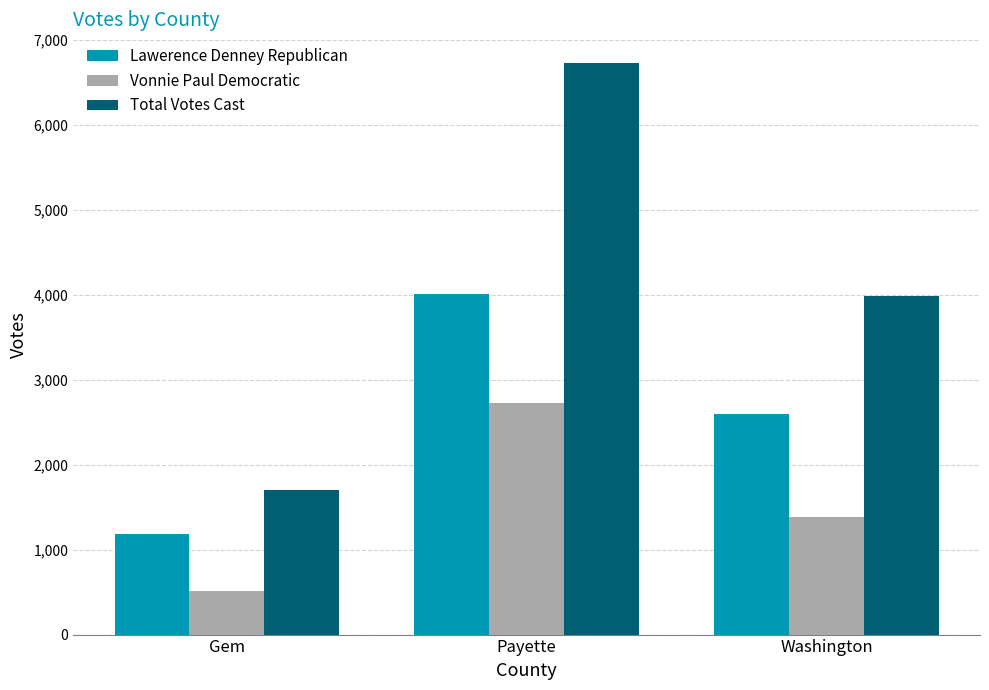

True or false: Total Votes Cast has a value of 1777 at Washington.

False